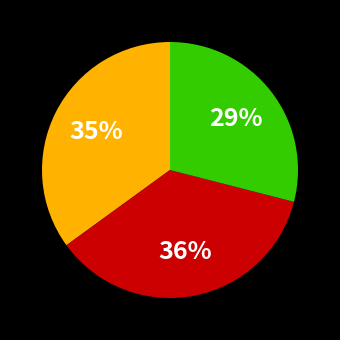

Does any single category account for the majority?

No